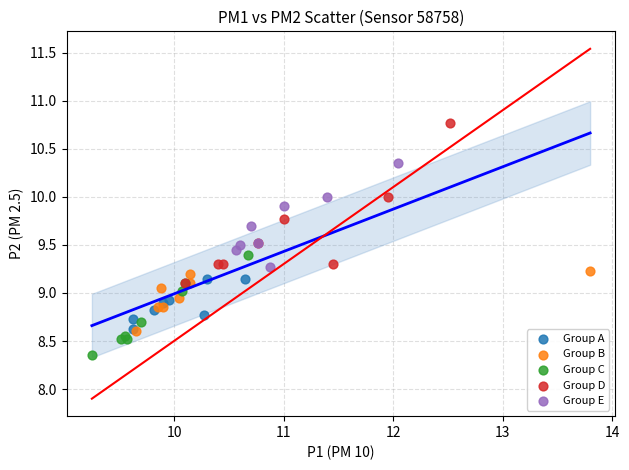

Which series contains the highest Y value?

Group D